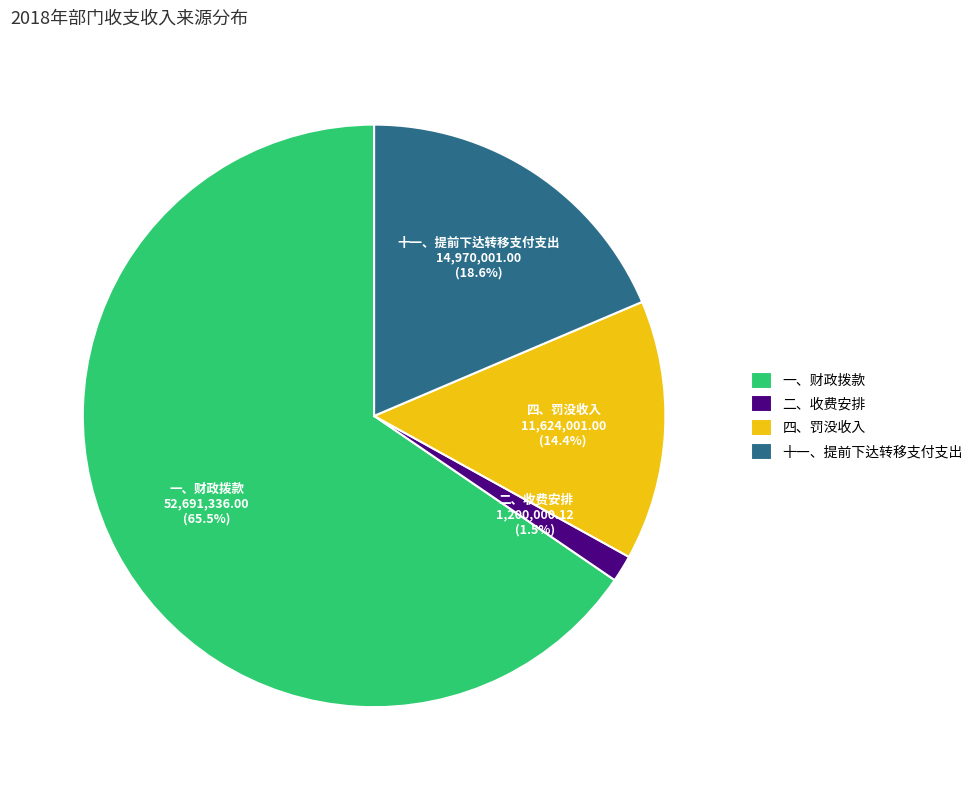

To the nearest percent, what portion does 十一、提前下达转移支付支出 represent?

19%